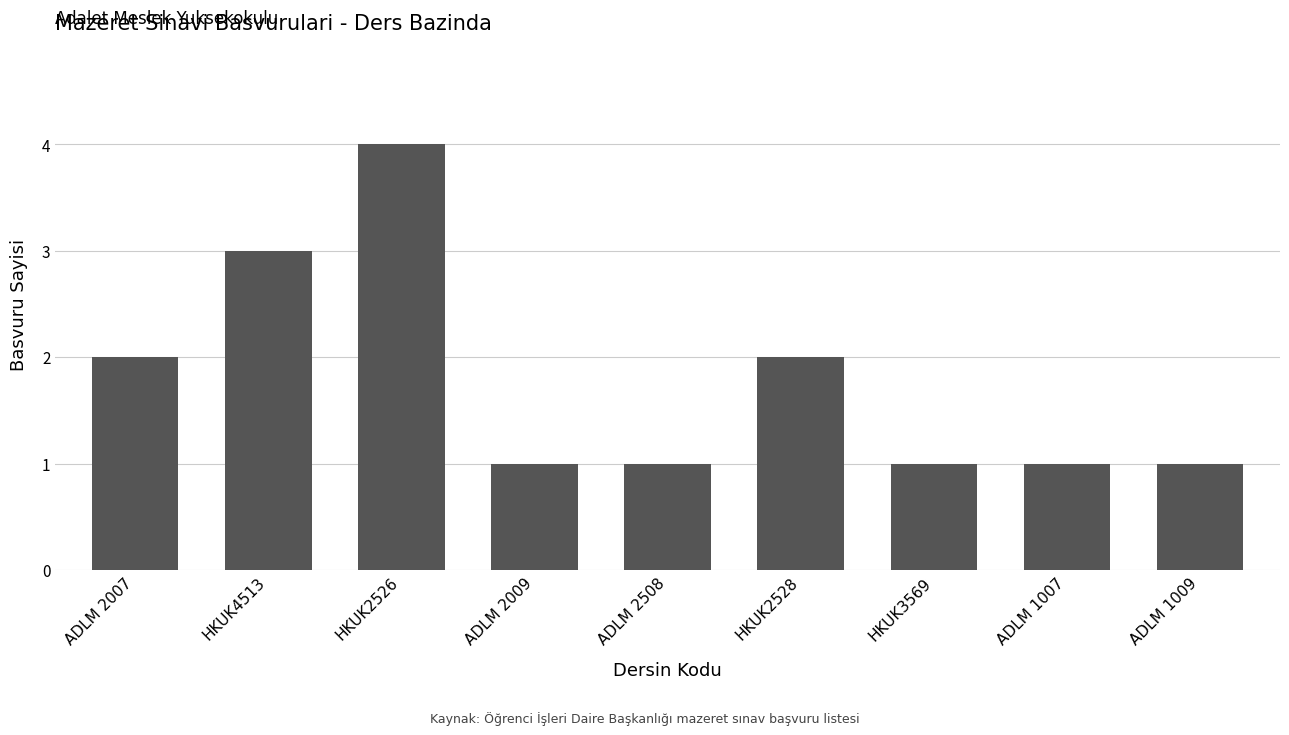

What is the difference between the maximum and minimum values?

3